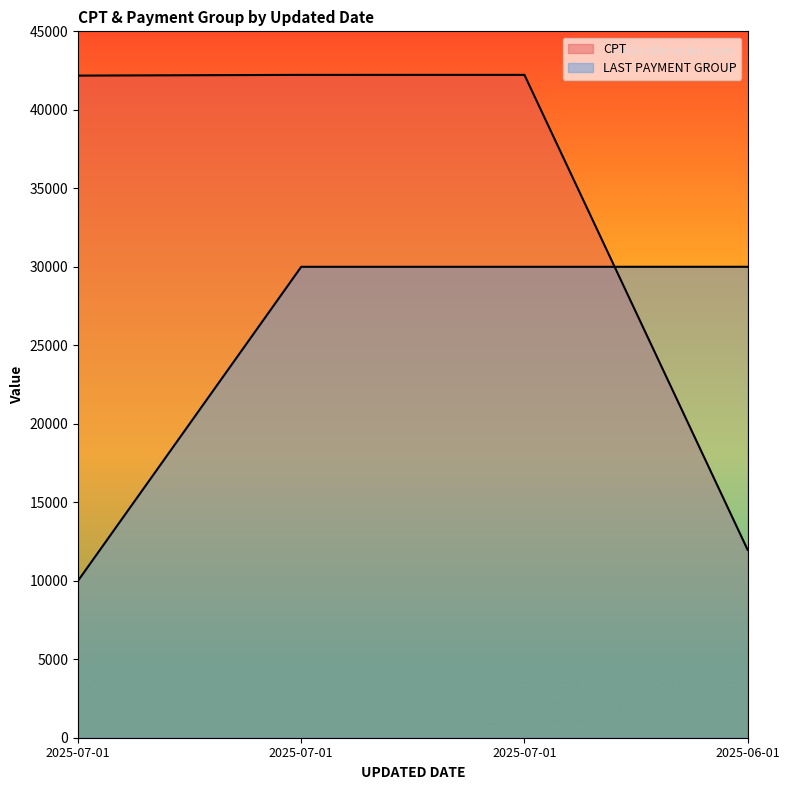

How many data points in LAST PAYMENT GROUP are less than 30000?

1